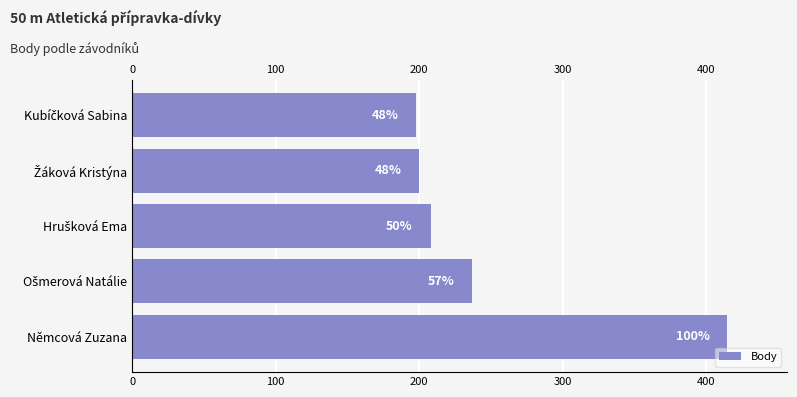

The value at Žáková Kristýna is 291. True or false?

False